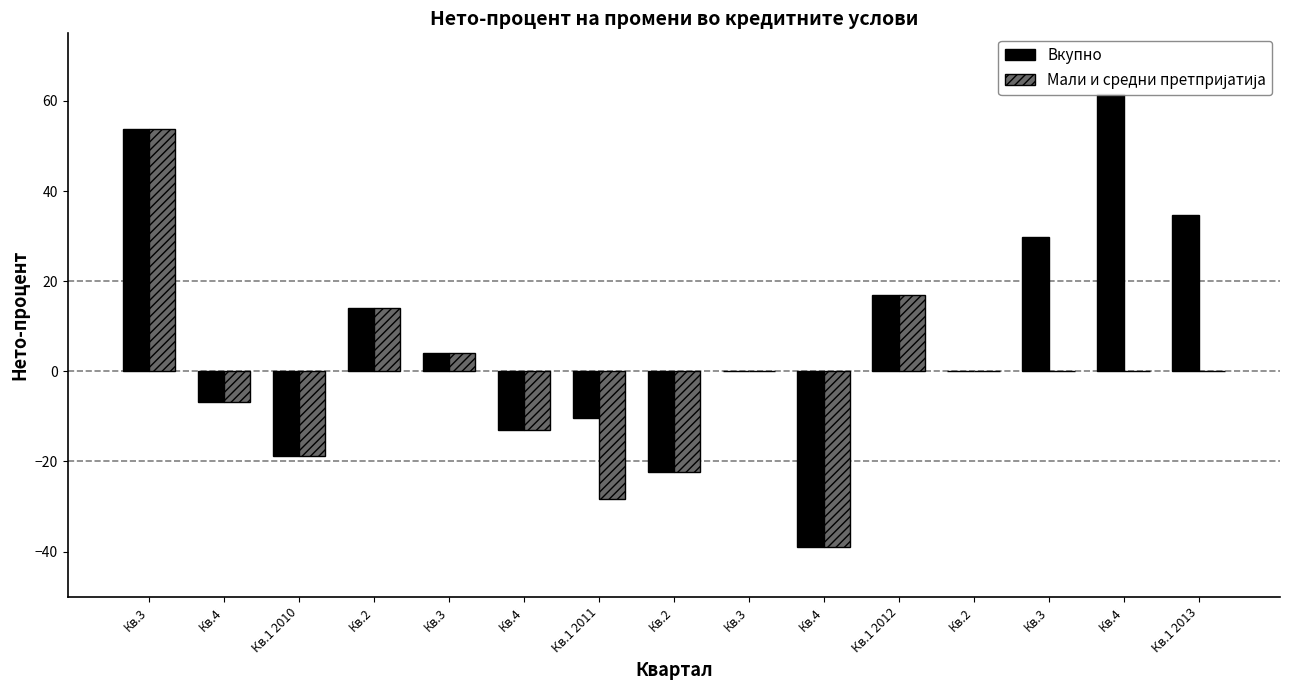

What is the maximum value for Мали и средни претпријатија?

53.8